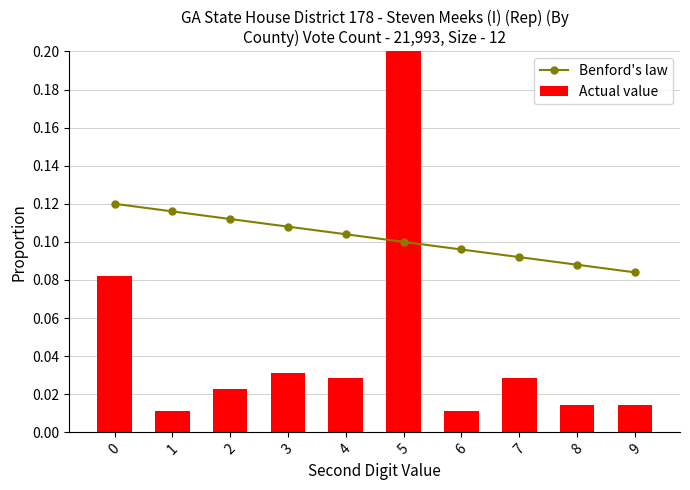

Which category has the lowest value in the Benford's law series?

9